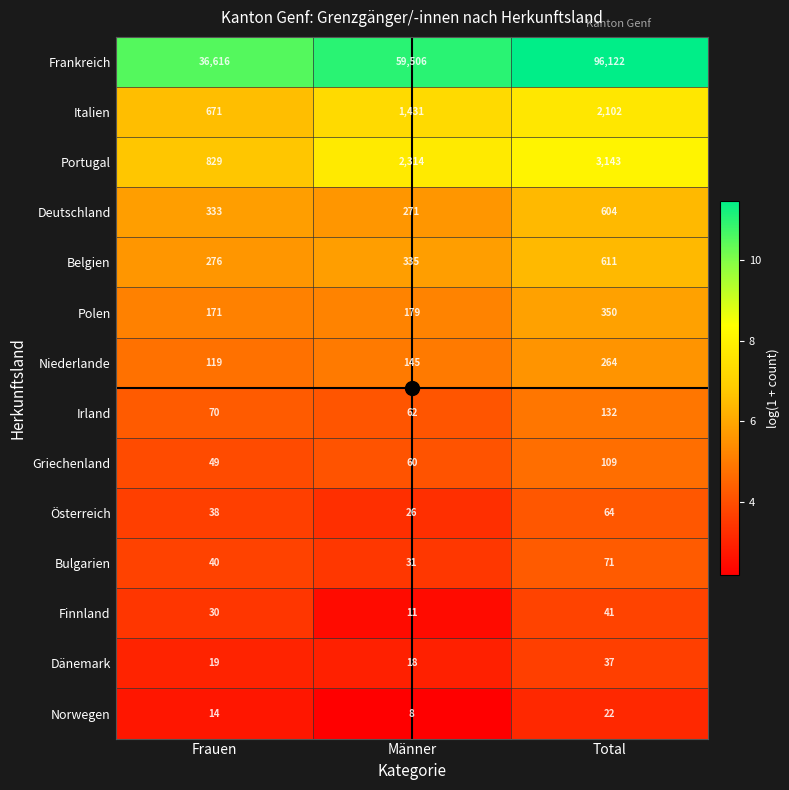

At Total, list the series in order from smallest to largest.

Norwegen, Dänemark, Finnland, Österreich, Bulgarien, Griechenland, Irland, Niederlande, Polen, Deutschland, Belgien, Italien, Portugal, Frankreich